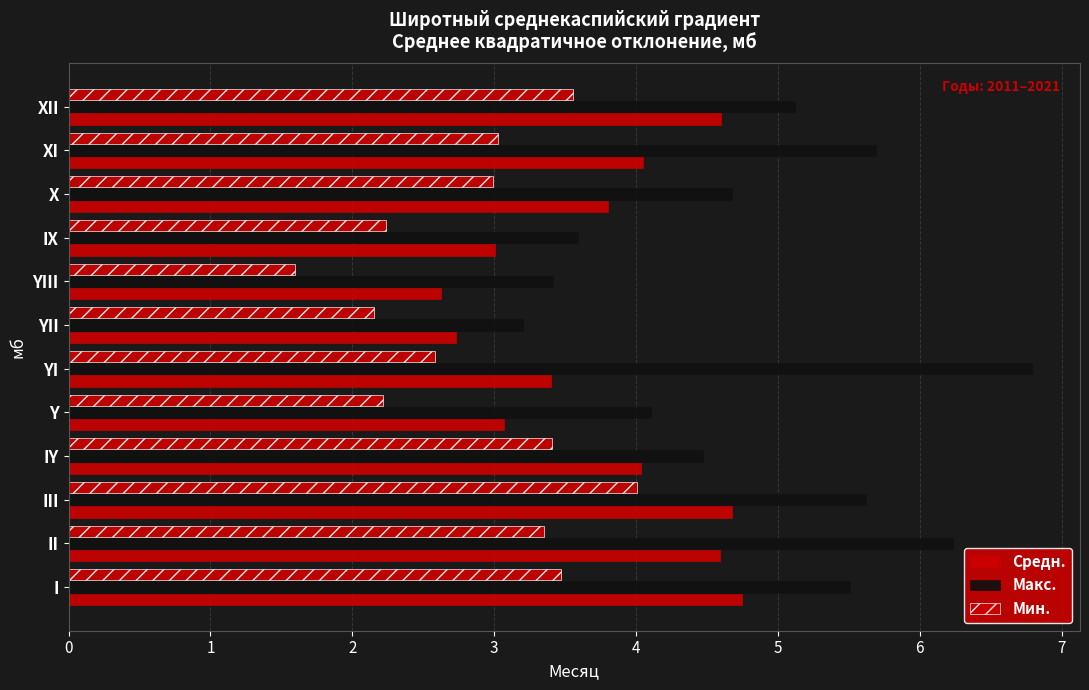

How many data points in Средн. are above 4?

6